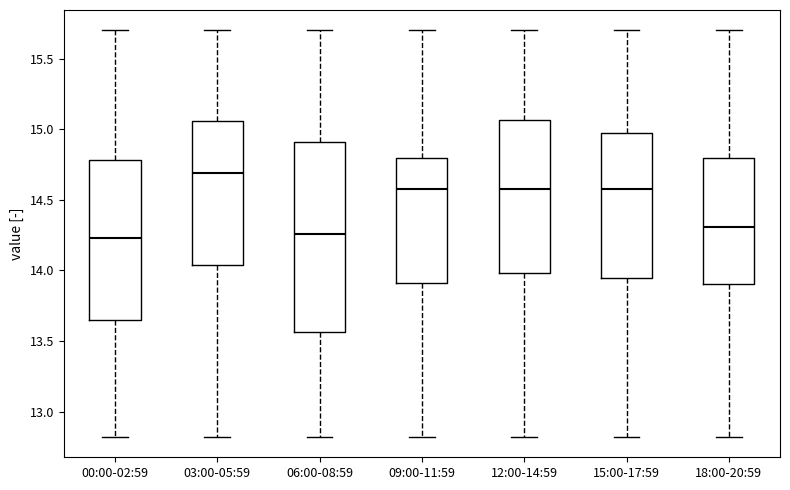

Reading left to right, transcribe this box plot: for each box, give where its median line is, the range the box spans, and where its two whiskers end, as read against the y-axis. The values are not printed on the chart, so give them approximately, as read against the axis.

00:00-02:59: median 14.25, box 13.65 to 14.80, whiskers 12.80 to 15.70
03:00-05:59: median 14.70, box 14.05 to 15.05, whiskers 12.80 to 15.70
06:00-08:59: median 14.25, box 13.55 to 14.90, whiskers 12.80 to 15.70
09:00-11:59: median 14.60, box 13.90 to 14.80, whiskers 12.80 to 15.70
12:00-14:59: median 14.60, box 14.00 to 15.05, whiskers 12.80 to 15.70
15:00-17:59: median 14.60, box 13.95 to 14.95, whiskers 12.80 to 15.70
18:00-20:59: median 14.30, box 13.90 to 14.80, whiskers 12.80 to 15.70